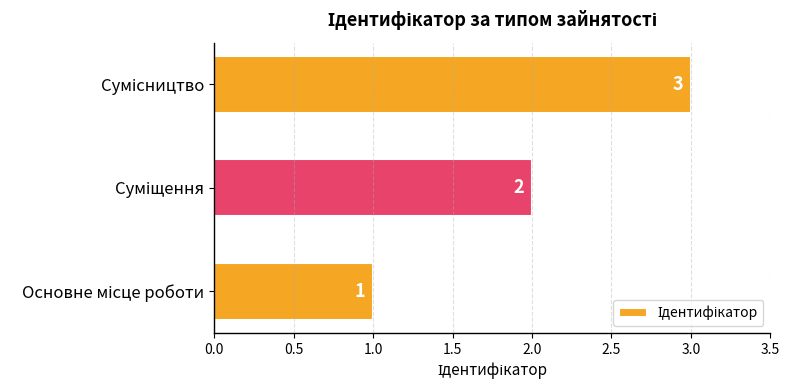

What is the sum of all values?

6